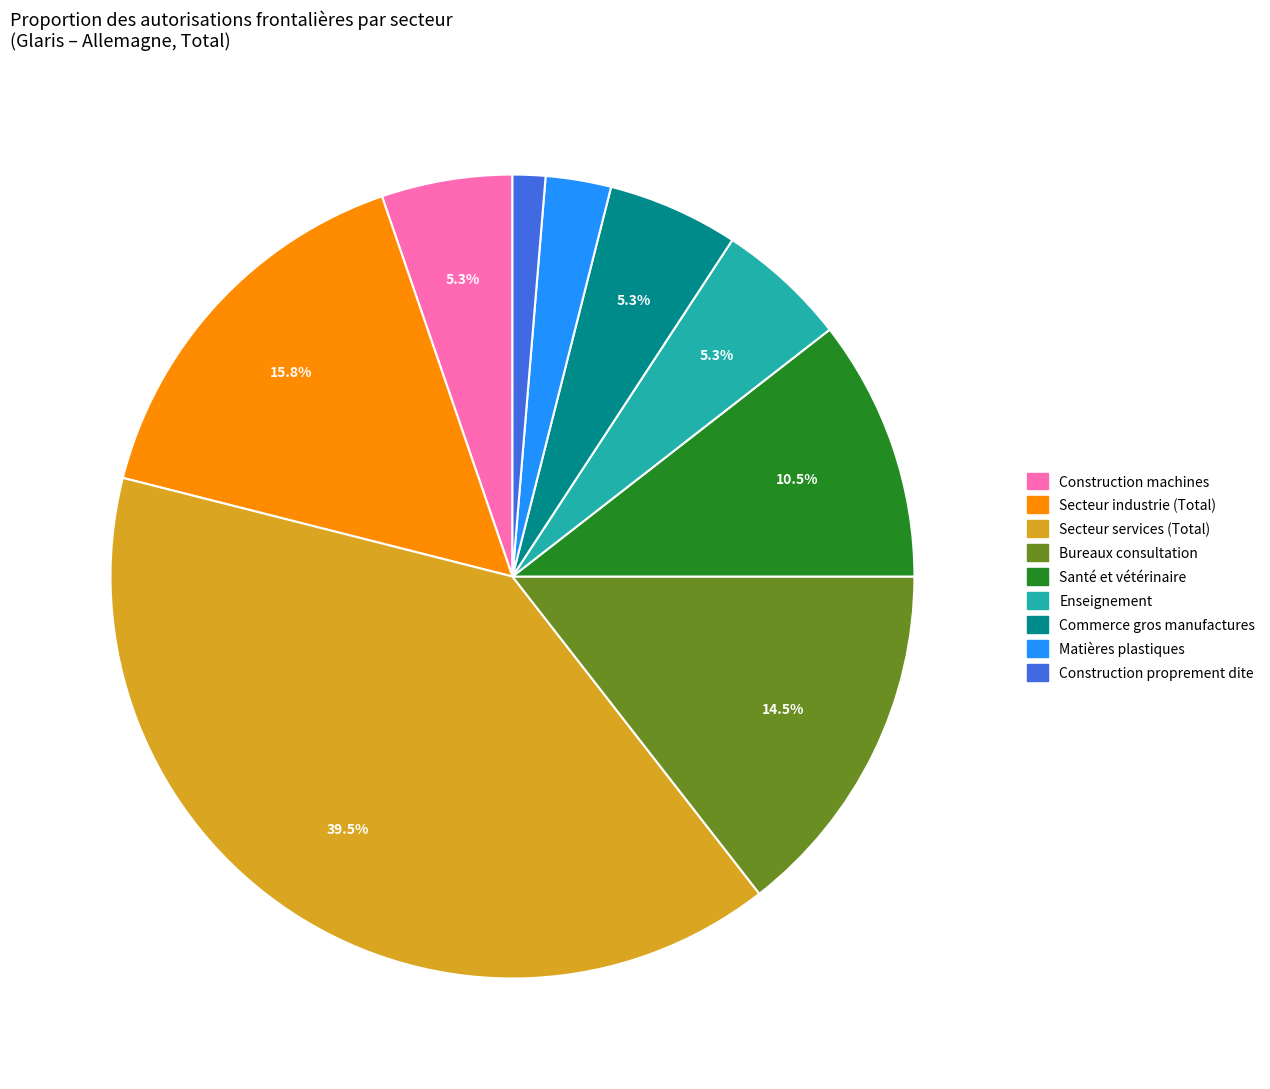

Does any single category account for the majority?

No